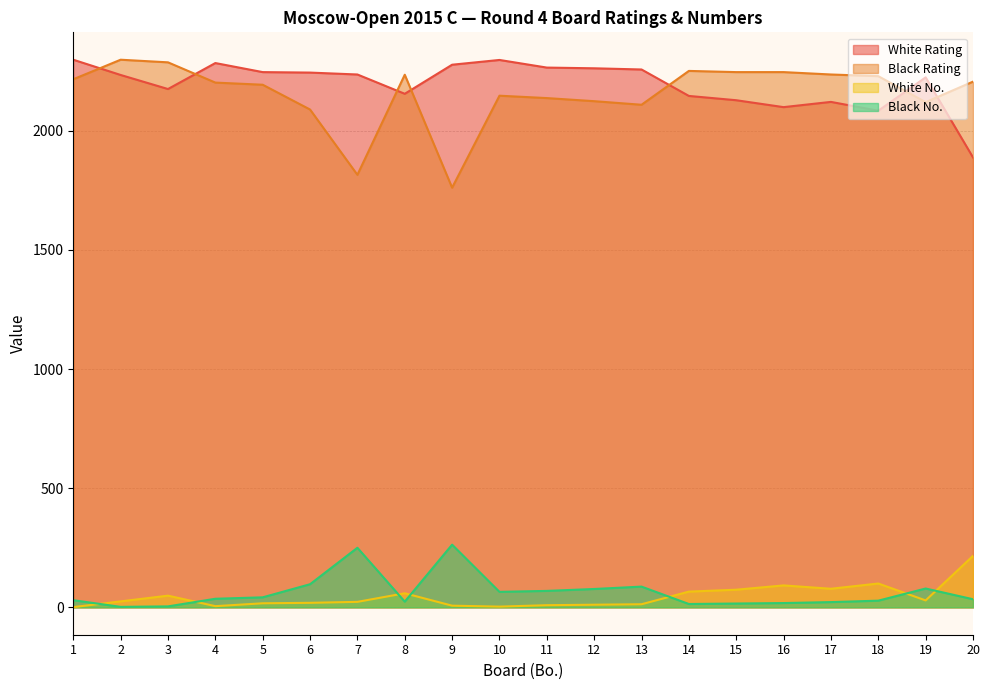

What is the difference between the maximum and minimum values in the White No. series?

215